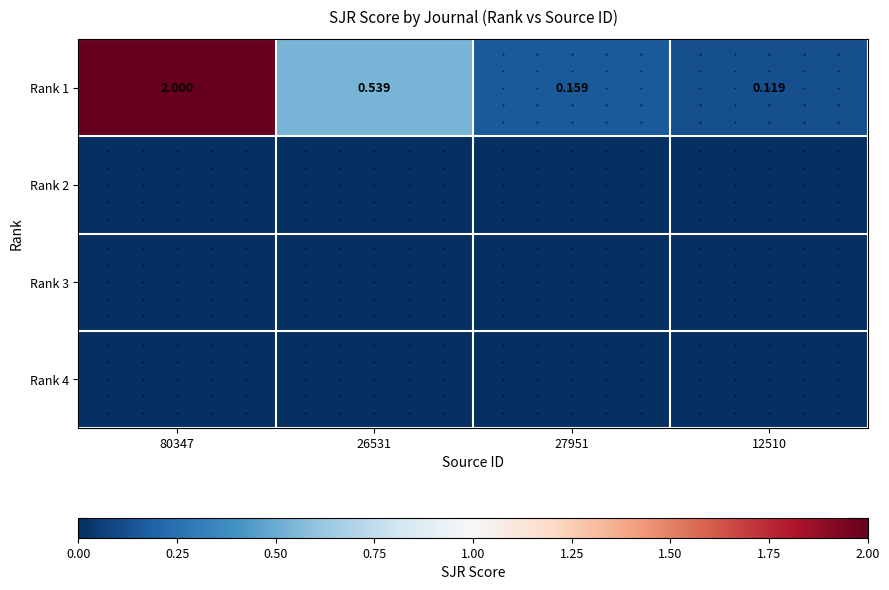

Which series has the largest range (max minus min)?

Rank 1